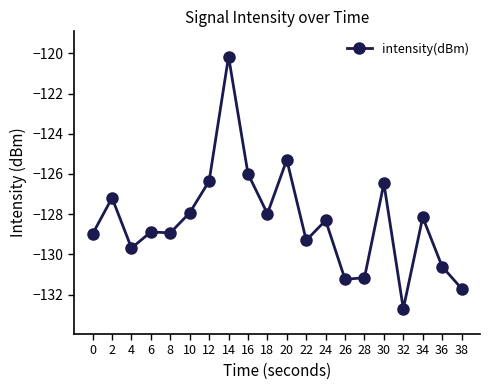

What is the change in value from 0 to 6?

+0.1